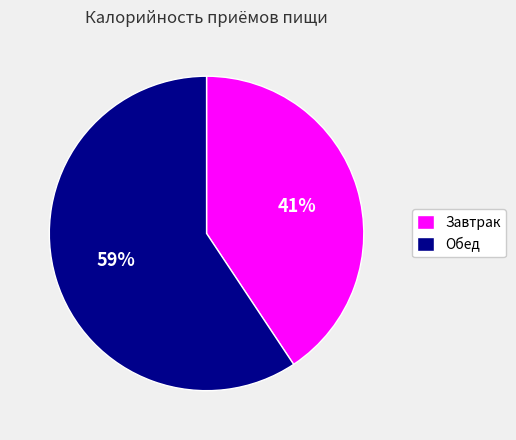

Which has a higher value, Завтрак or Обед?

Обед